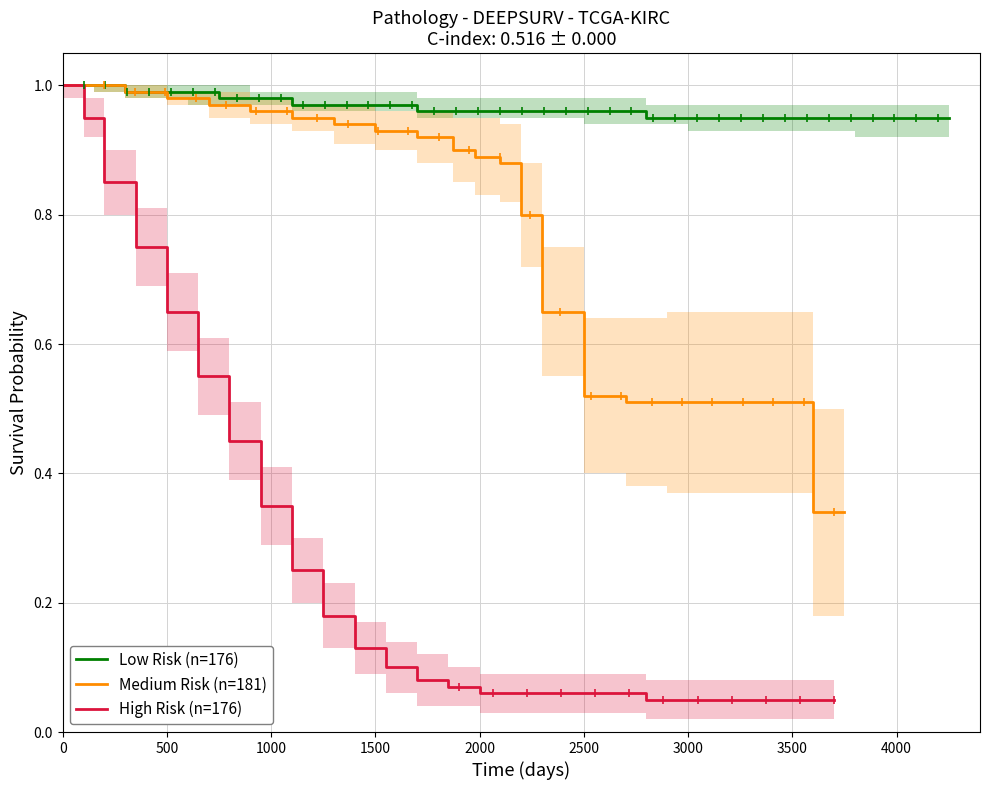

What is the value of the Medium Risk (n=181) point at the 17th from the left?

0.5